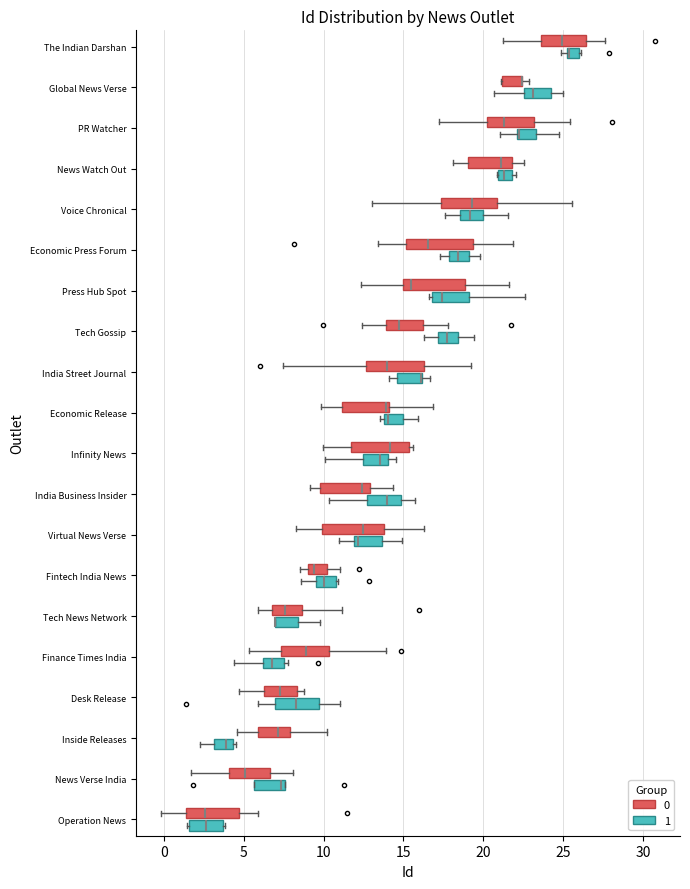

Where is the right edge of the box for India Street Journal (1) on the x-axis? The values are not printed on the chart, so give them approximately, as read against the axis.

16.0